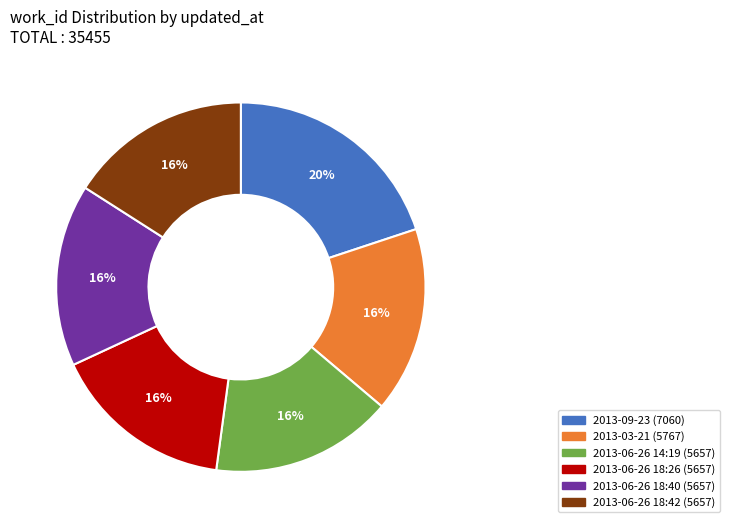

To the nearest percent, what portion does 2013-03-21 represent?

16%